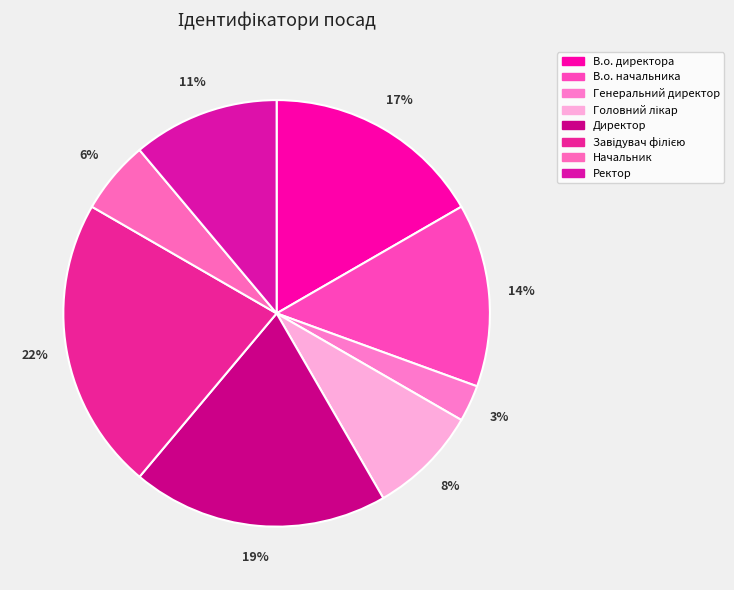

Rank the categories by value from lowest to highest.

Генеральний директор, Начальник, Головний лікар, Ректор, В.о. начальника, В.о. директора, Директор, Завідувач філією